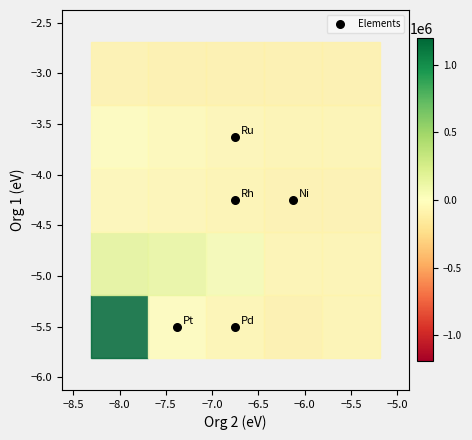

What is the average Y value?

-4.6